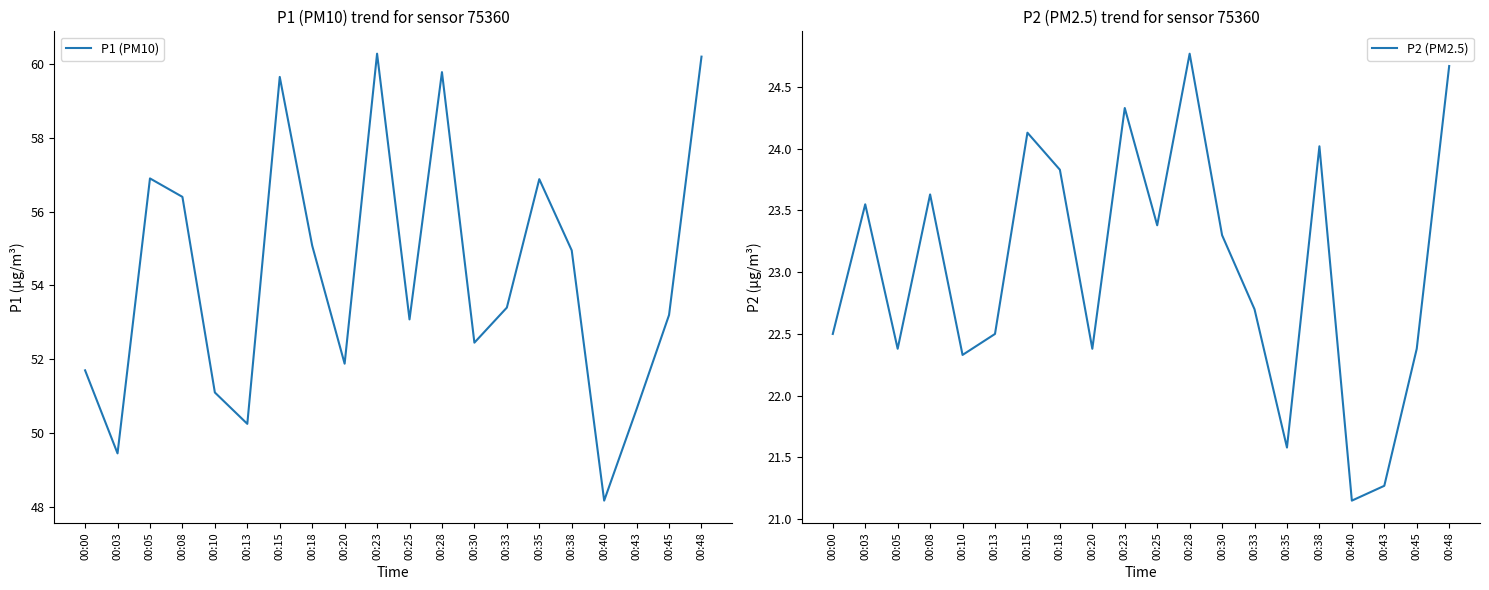

Rank the series by their average value, from highest to lowest.

P1 (PM10), P2 (PM2.5)